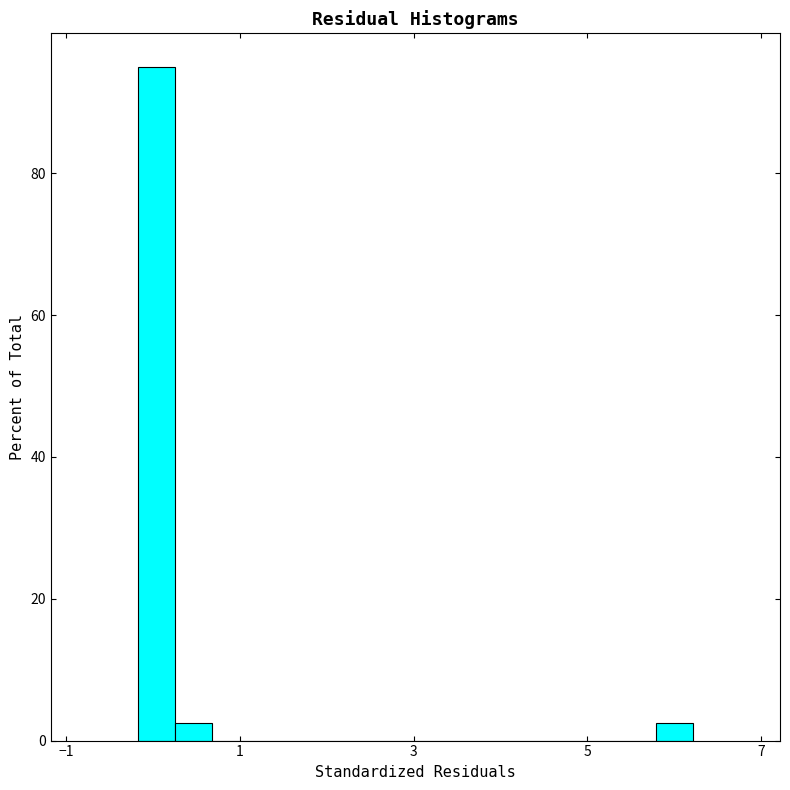

Read against the x-axis, roughly where is the centre of the tallest bar?

0.0